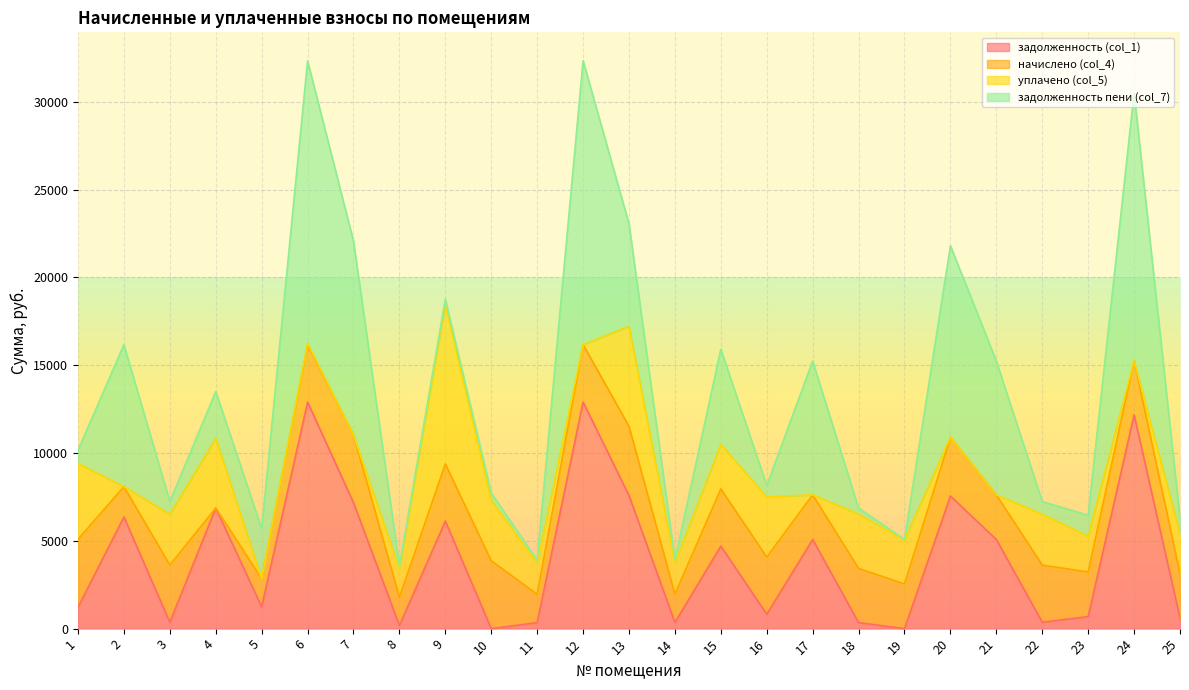

Which series has the largest total across all categories?

задолженность пени (col_7)